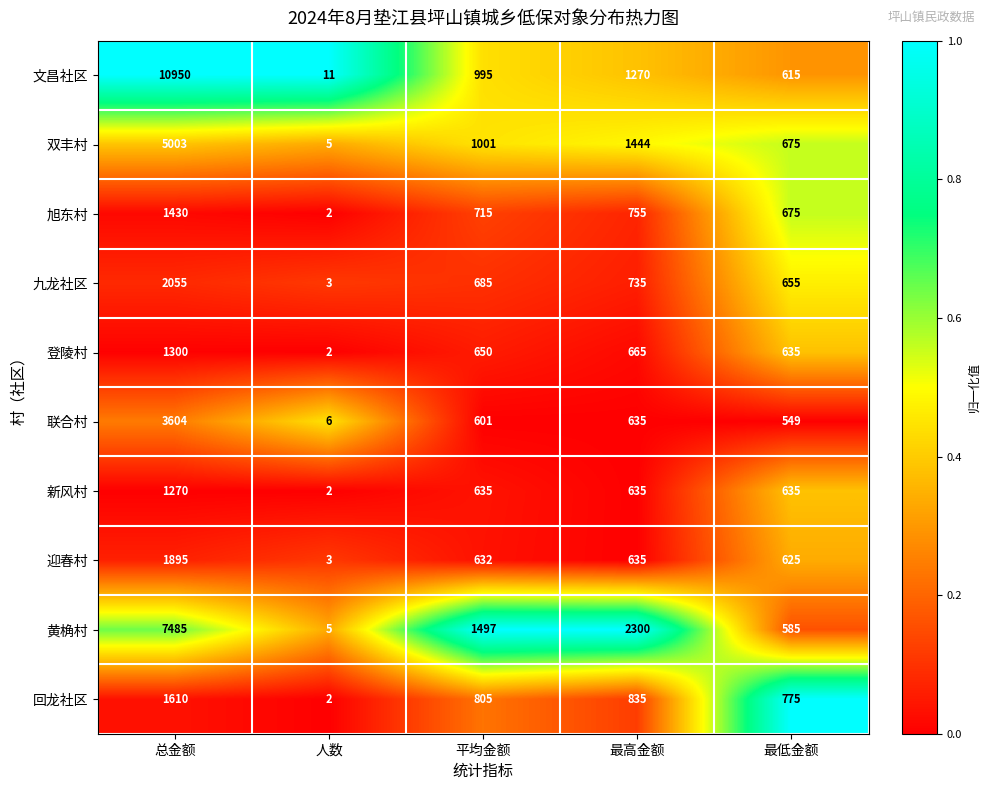

How many data points does each series have?

5